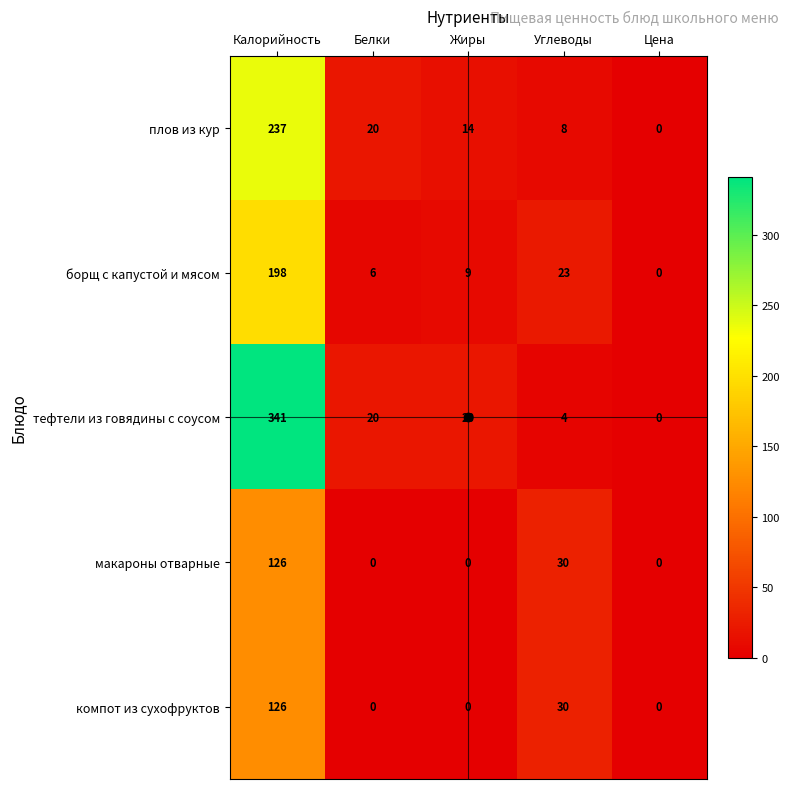

Which series has the largest total across all categories?

тефтели из говядины с соусом